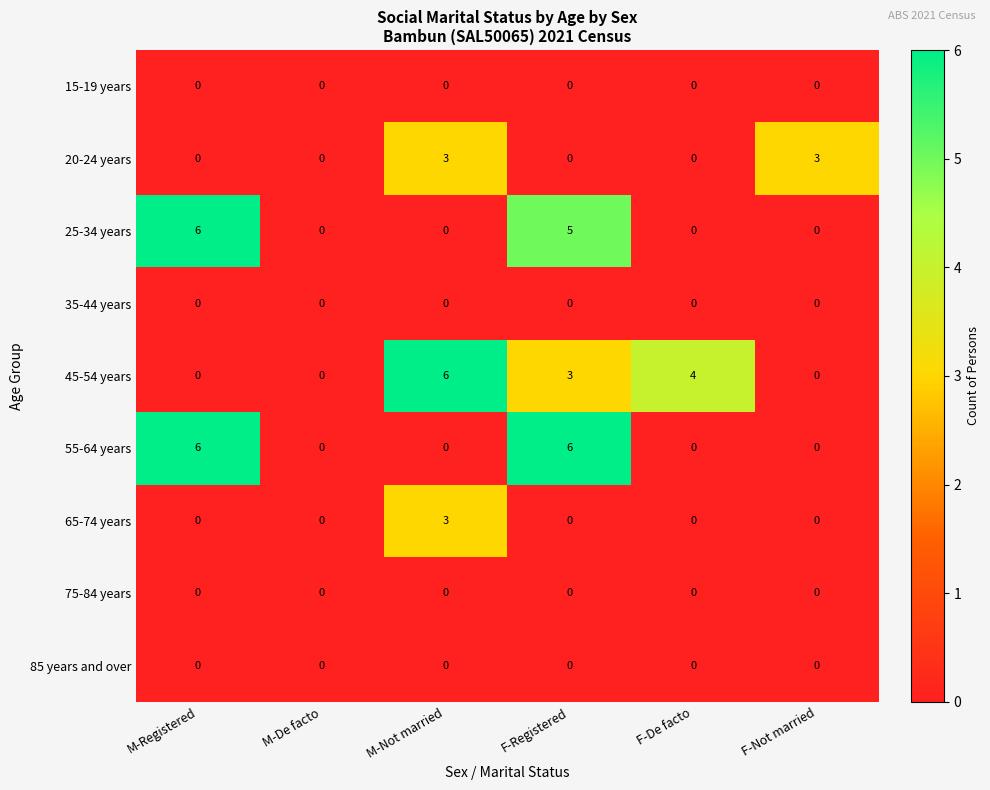

Count the number of categories in the chart.

6